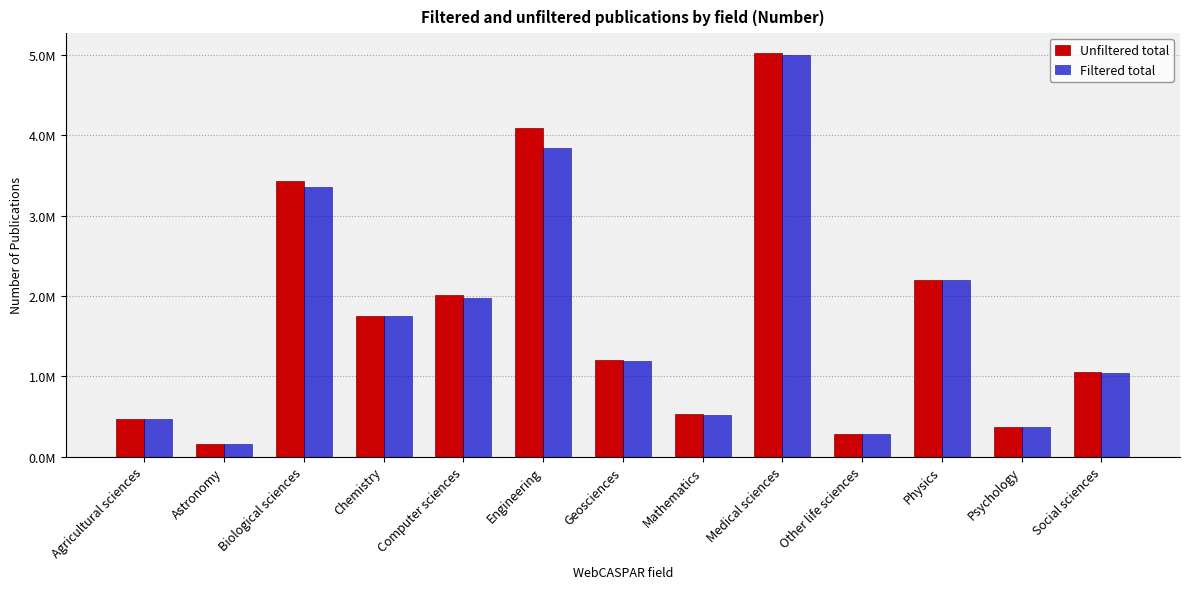

What is the lowest value of the Filtered total series?

152464